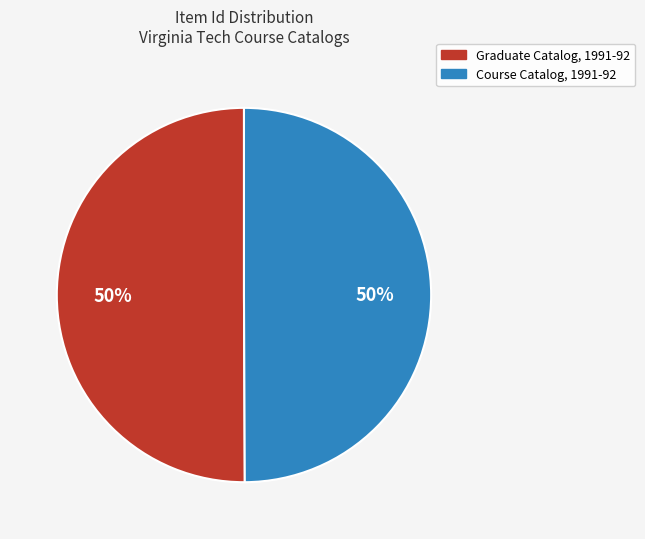

Is the sum of Course Catalog, 1991-92 and Graduate Catalog, 1991-92 greater than half?

Yes